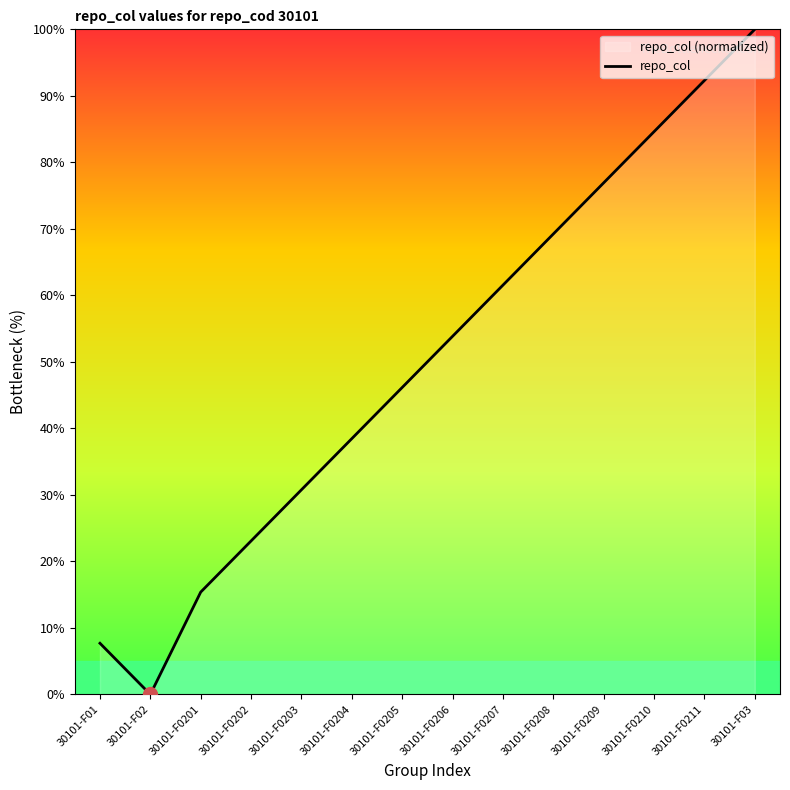

What is the ratio of the value at 30101-F0202 to the value at 30101-F0205?

0.5